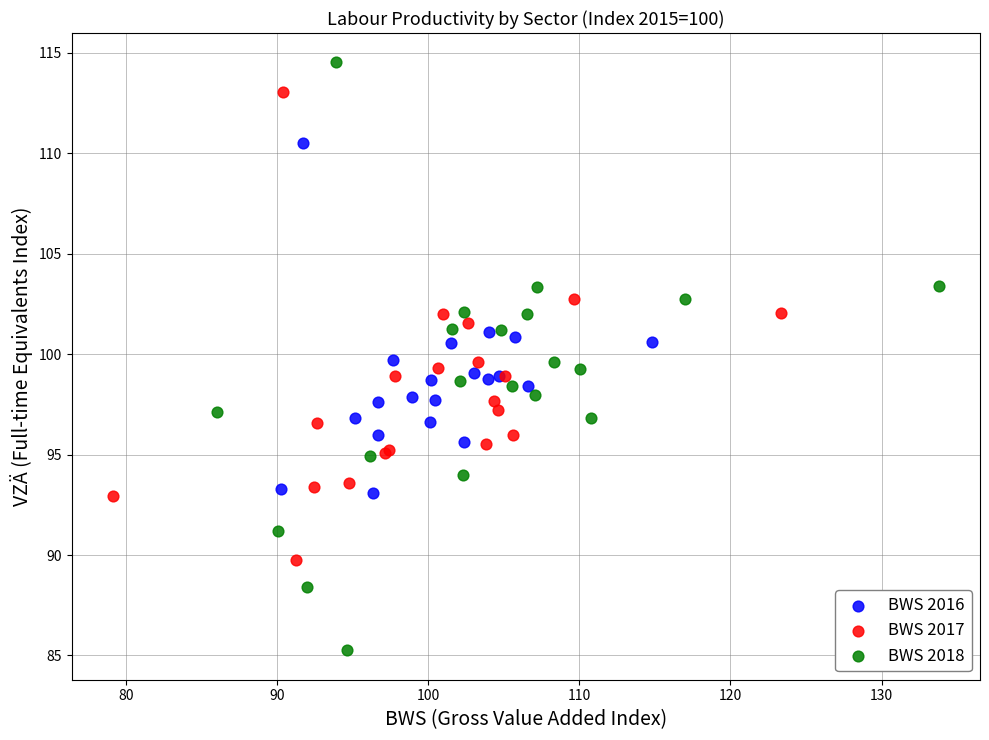

What are all the series names shown in the legend?

BWS 2016, BWS 2017, BWS 2018